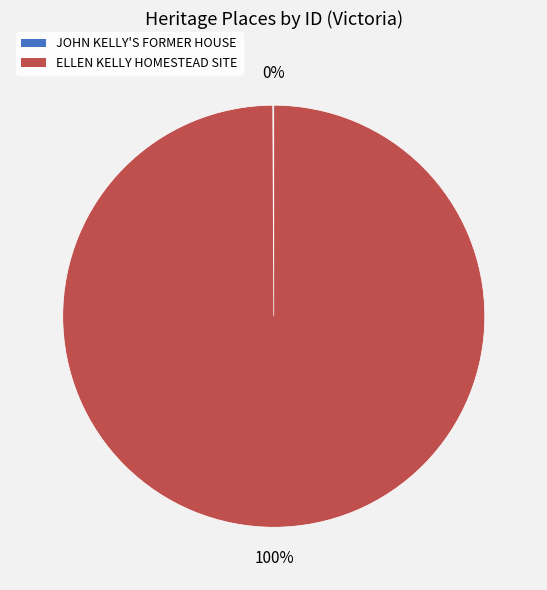

To the nearest percent, what percentage of the pie is ELLEN KELLY HOMESTEAD SITE?

100%